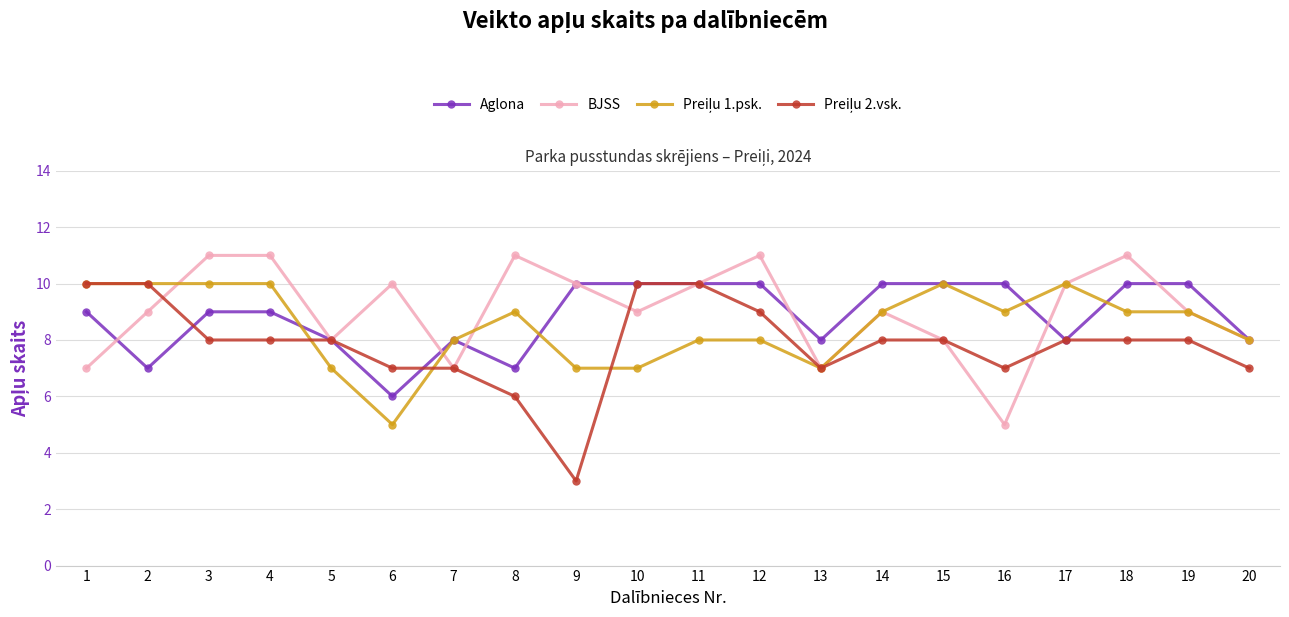

True or false: BJSS has more than 2 interior local peaks.

True